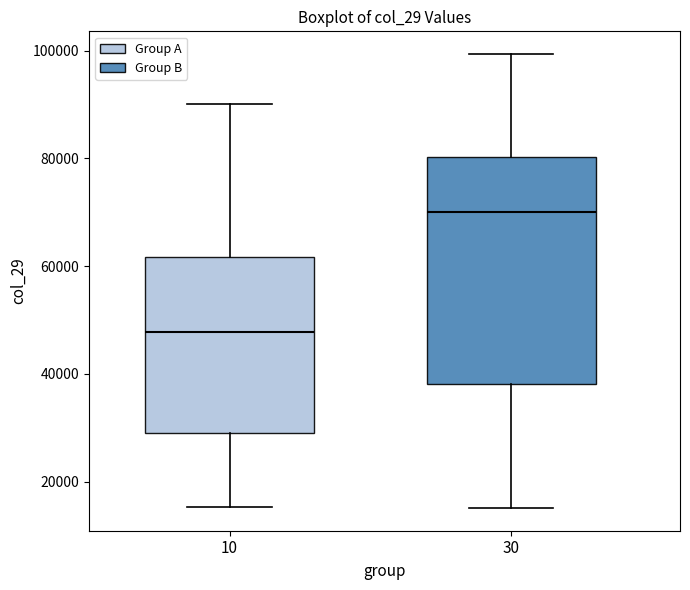

Where does the lower whisker of the box at x = 10 end on the y-axis? The values are not printed on the chart, so give them approximately, as read against the axis.

16000